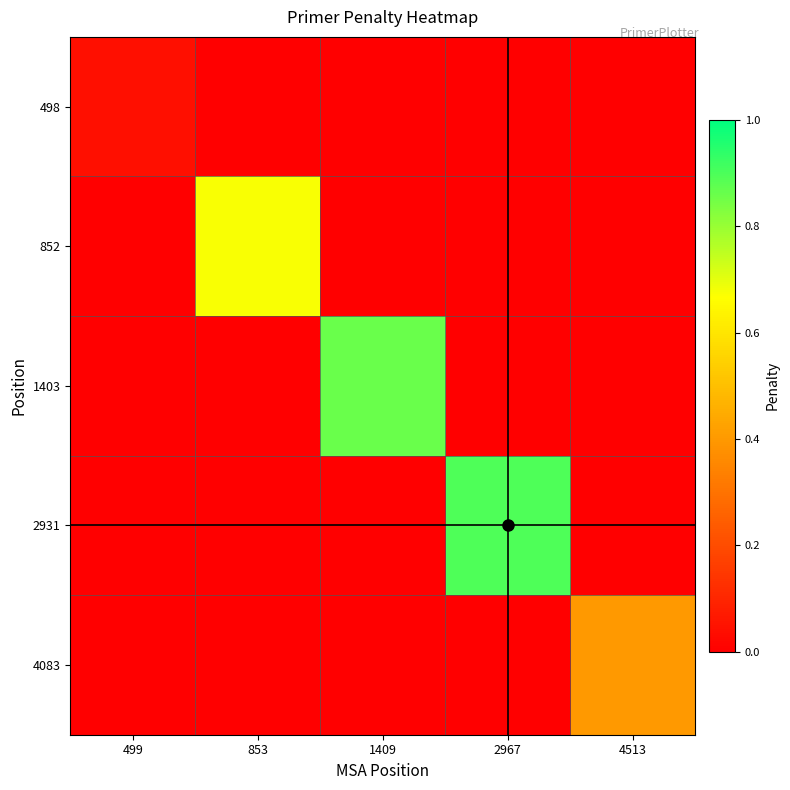

Between 1409 and 2967, which series saw the biggest shift?

2931